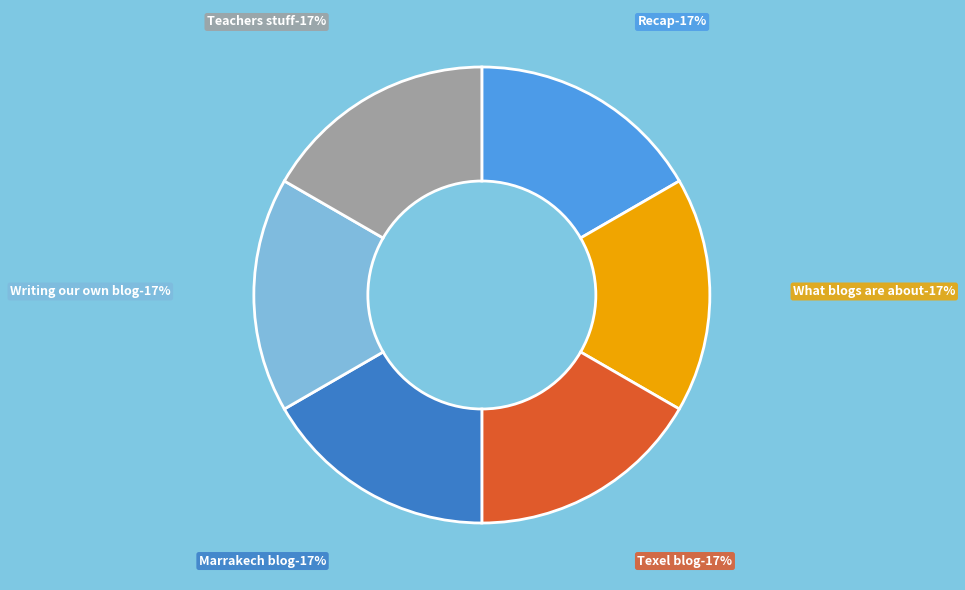

What percentage is the Recap slice, to the nearest percent?

17%